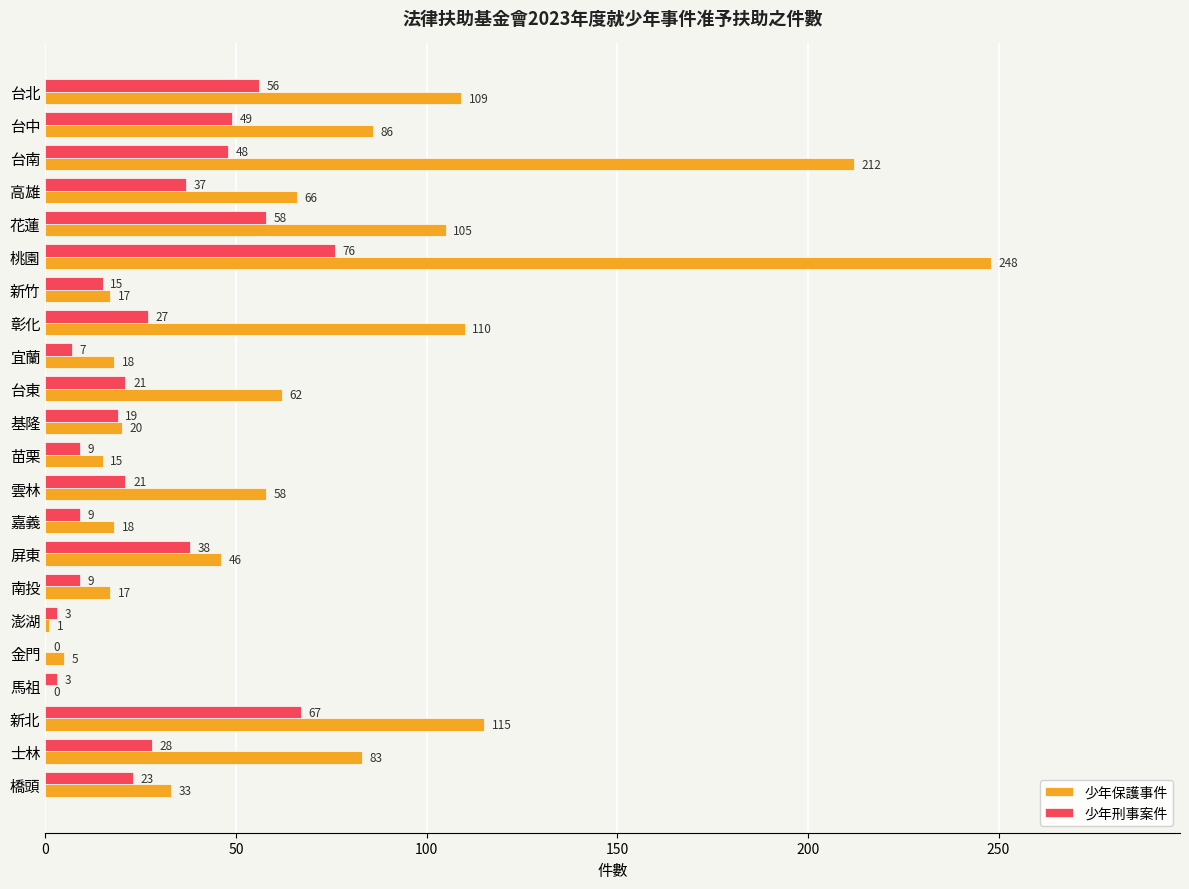

How many data points does each series have?

22